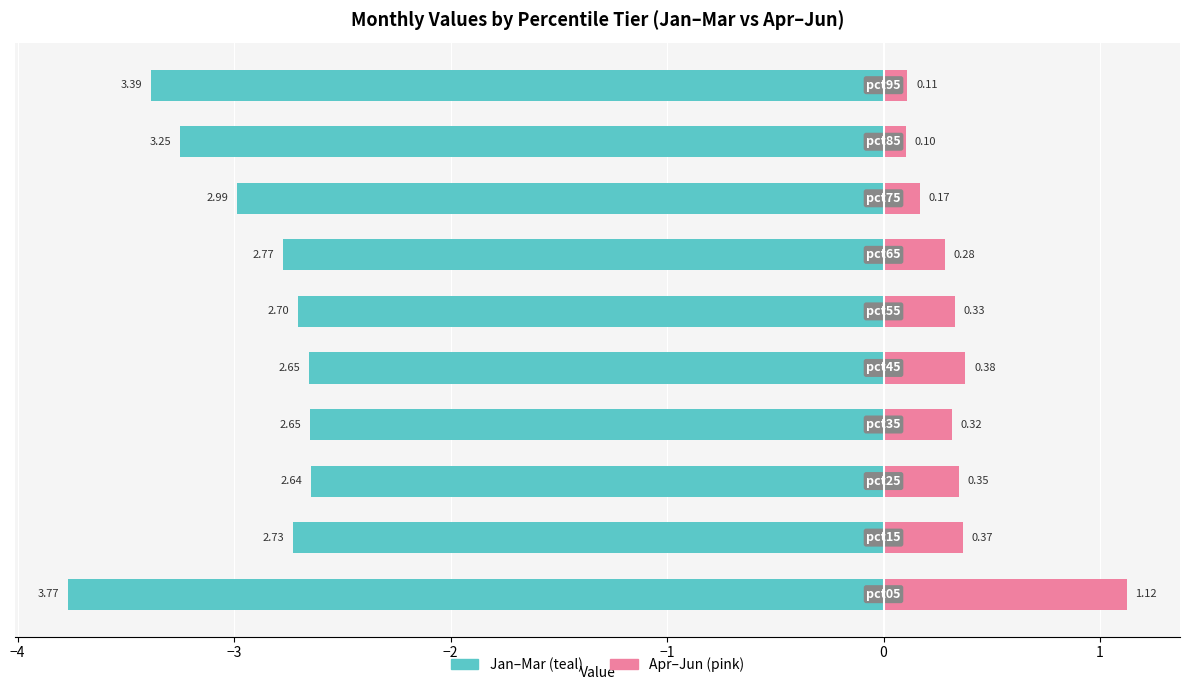

What is the highest value of the Jan–Mar (left) series?

-2.6